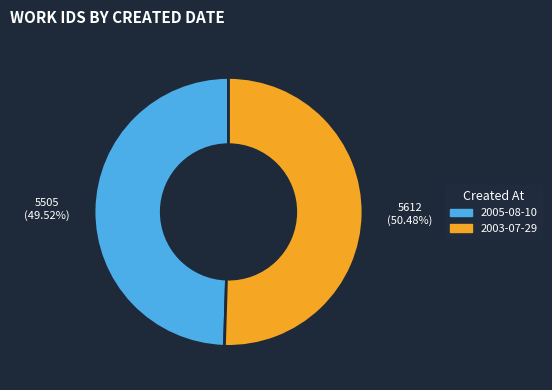

How much of the chart is everything except 2003-07-29?

49.5%